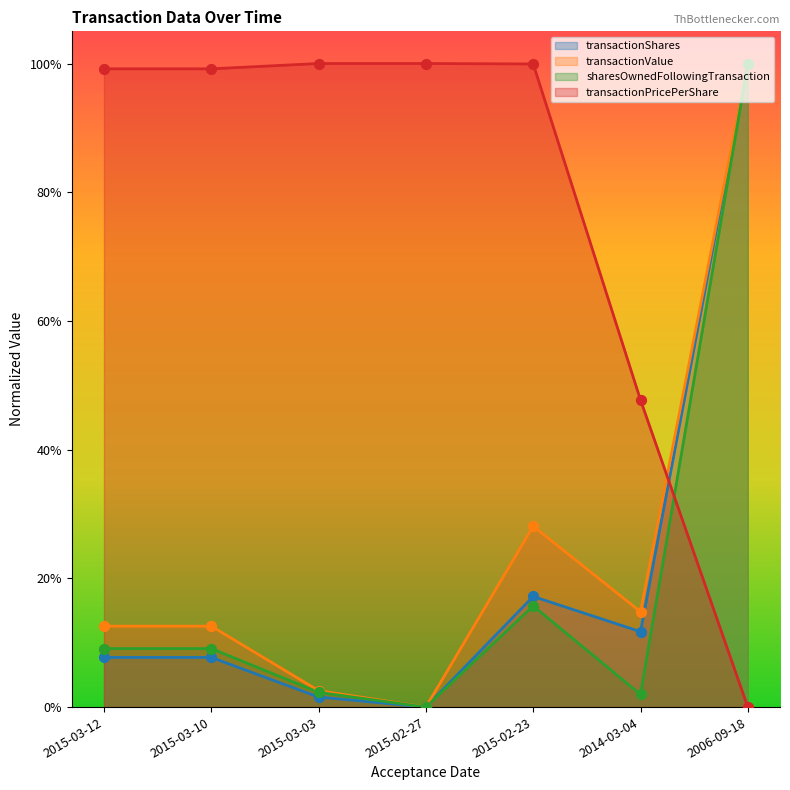

Is the value of transactionValue at 2015-03-10 greater than the value of sharesOwnedFollowingTransaction at 2015-03-12?

Yes